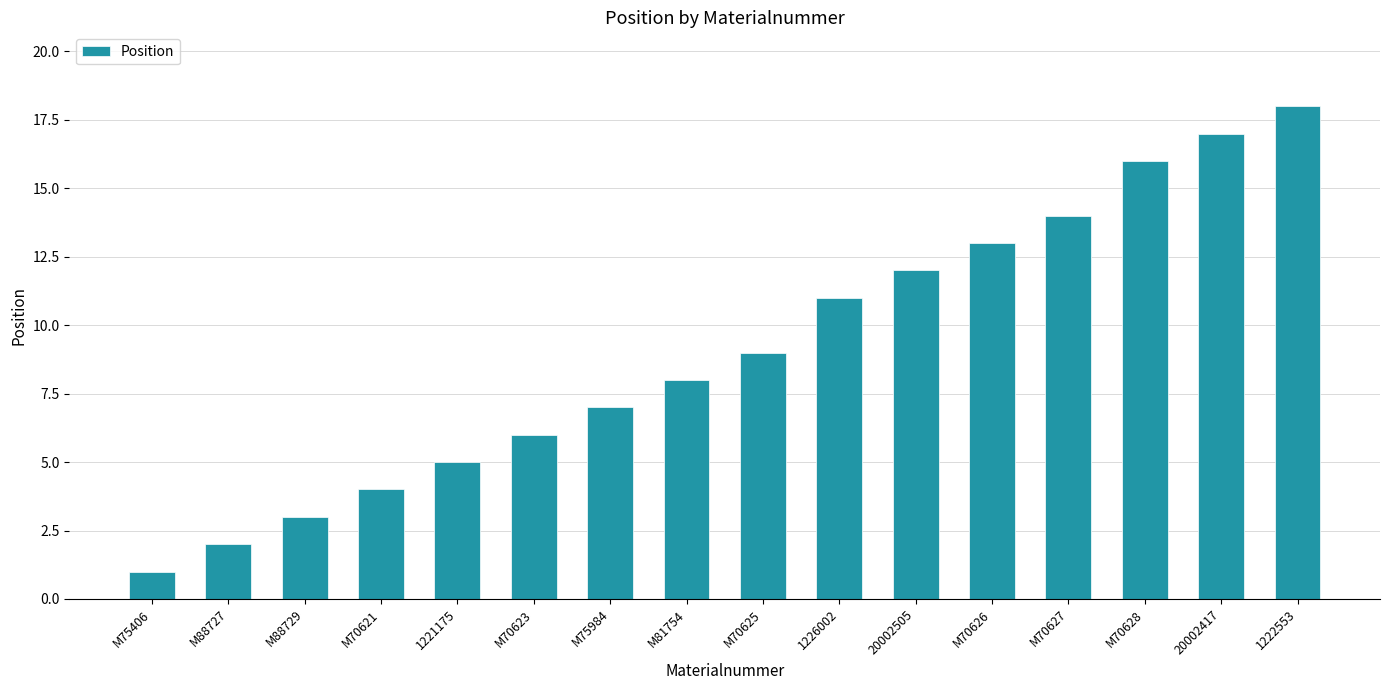

Reading left to right, list all the values displayed in this chart.

M75406=1	M88727=2	M88729=3	M70621=4	1221175=5	M70623=6	M75984=7	M81754=8	M70625=9	1226002=11	20002505=12	M70626=13	M70627=14	M70628=16	20002417=17	1222553=18